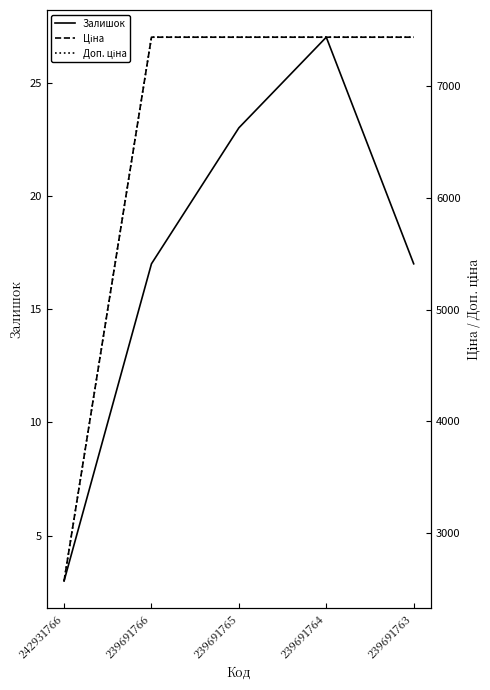

At how many categories does at least one series exceed 5724?

4